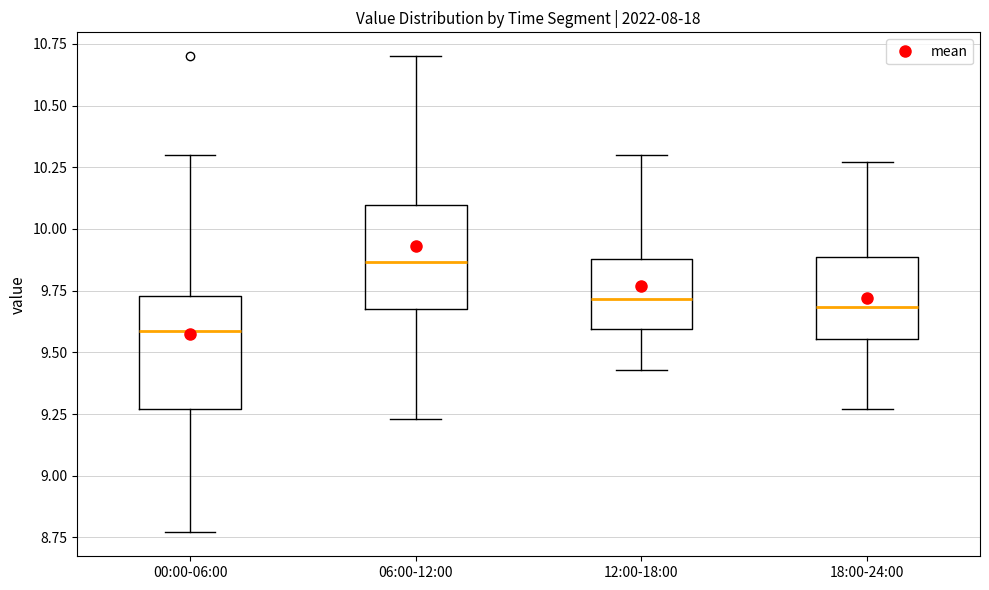

Reading left to right, read every box against the y-axis: the position of its median line, the range the box covers, and the ends of its whiskers. The values are not printed on the chart, so give them approximately, as read against the axis.

00:00-06:00: median 9.60, box 9.25 to 9.75, whiskers 8.75 to 10.30
06:00-12:00: median 9.85, box 9.70 to 10.10, whiskers 9.25 to 10.70
12:00-18:00: median 9.70, box 9.60 to 9.90, whiskers 9.45 to 10.30
18:00-24:00: median 9.70, box 9.55 to 9.90, whiskers 9.25 to 10.25